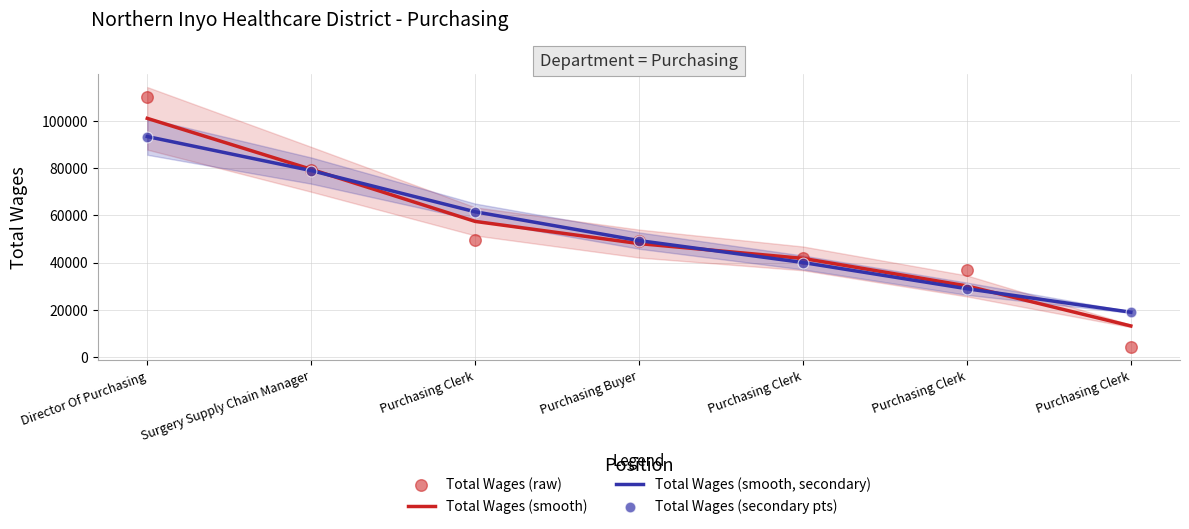

Which series contains the highest Y value?

Total Wages (raw)